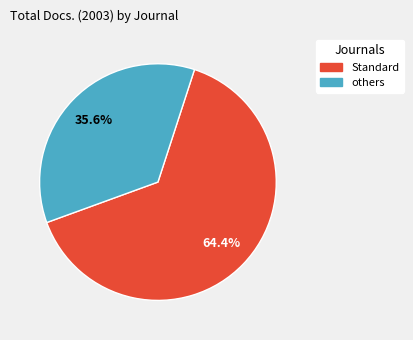

To the nearest percent, what is the difference between the largest and smallest slice percentages?

29%